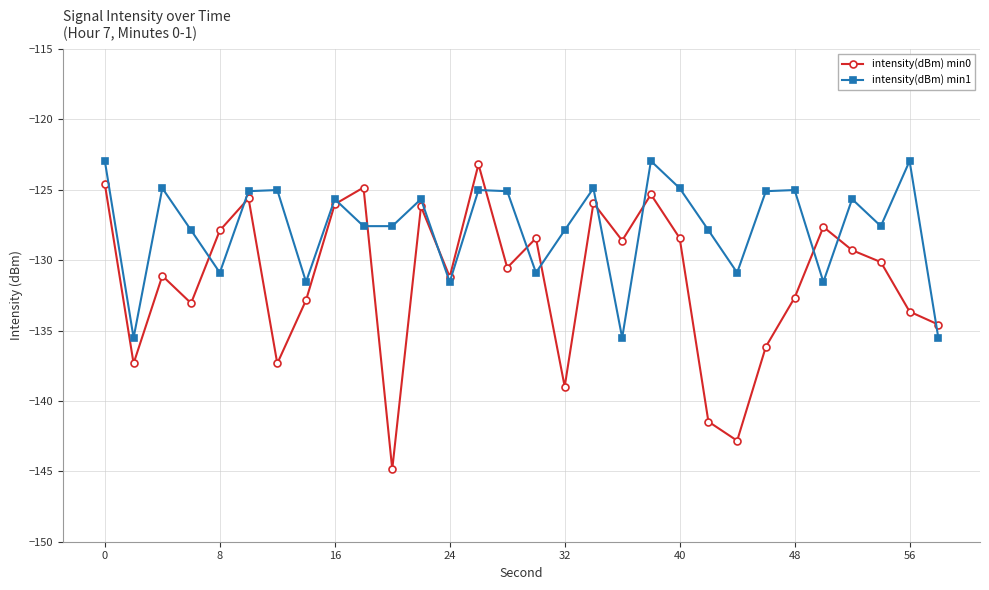

List the series in order of their overall mean, highest first.

intensity(dBm) min1, intensity(dBm) min0